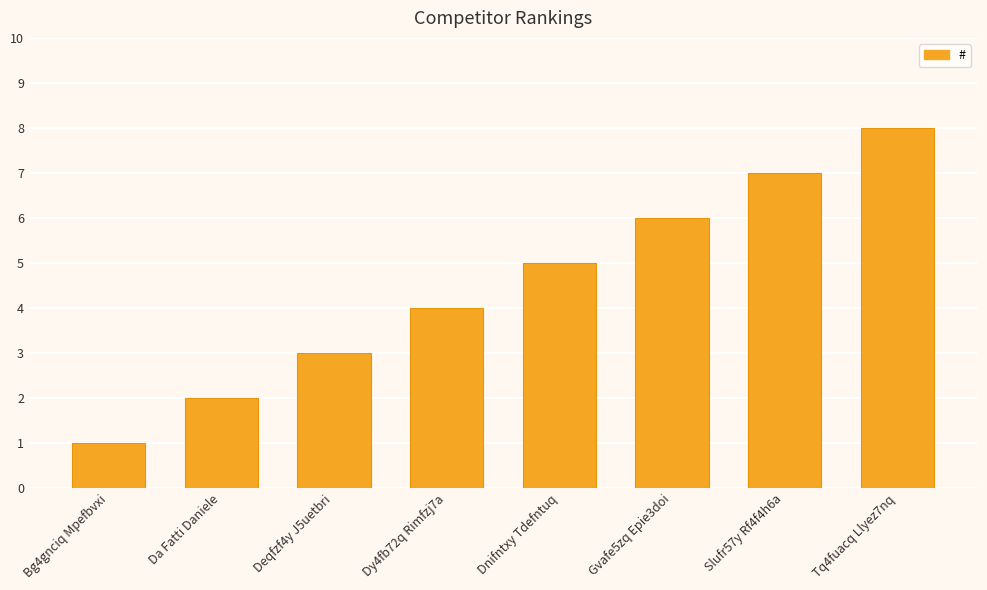

Are the bars grouped side by side (vs. stacked)?

No